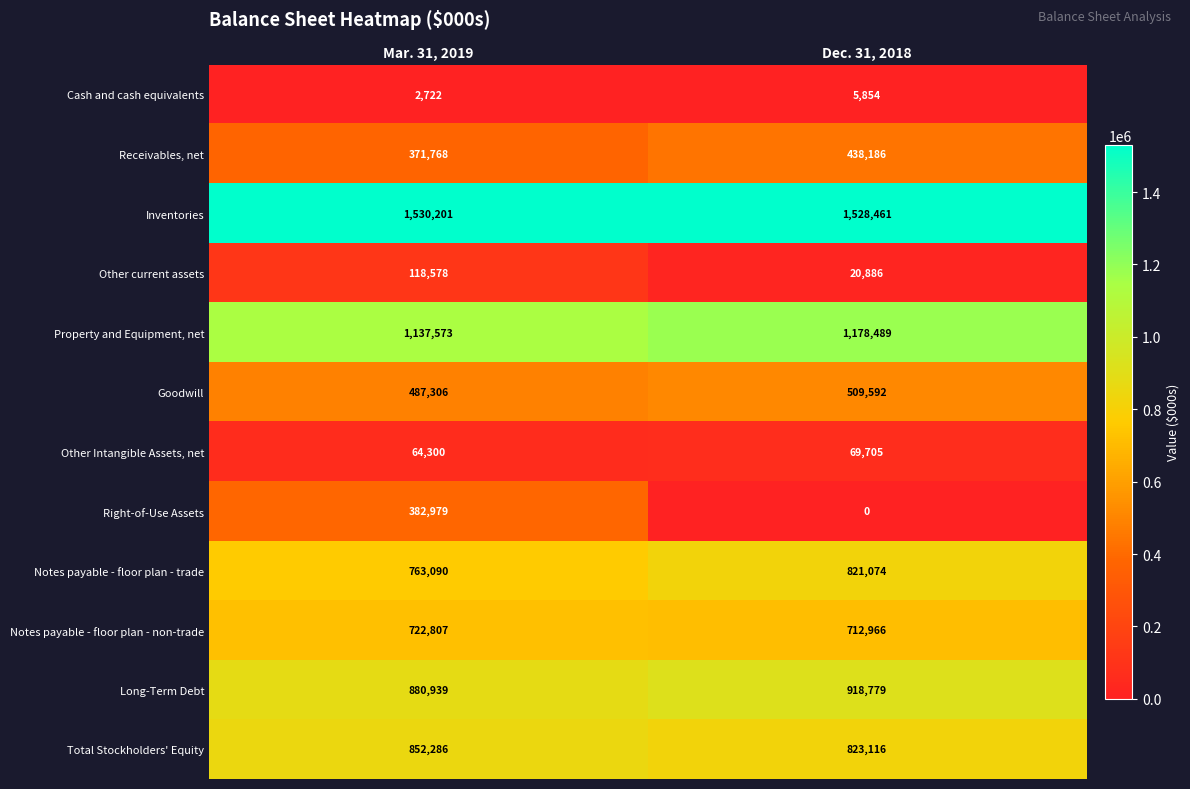

What is the approximate value of Goodwill at Dec. 31, 2018, to the nearest 50?

509600